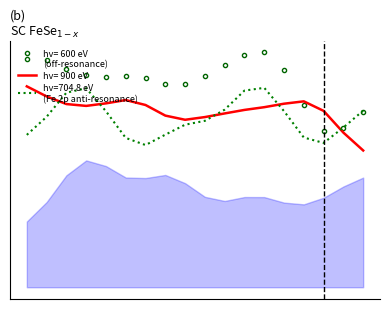

Between 3 and 5, which series saw the biggest shift?

hv= 600 eV (off-resonance)